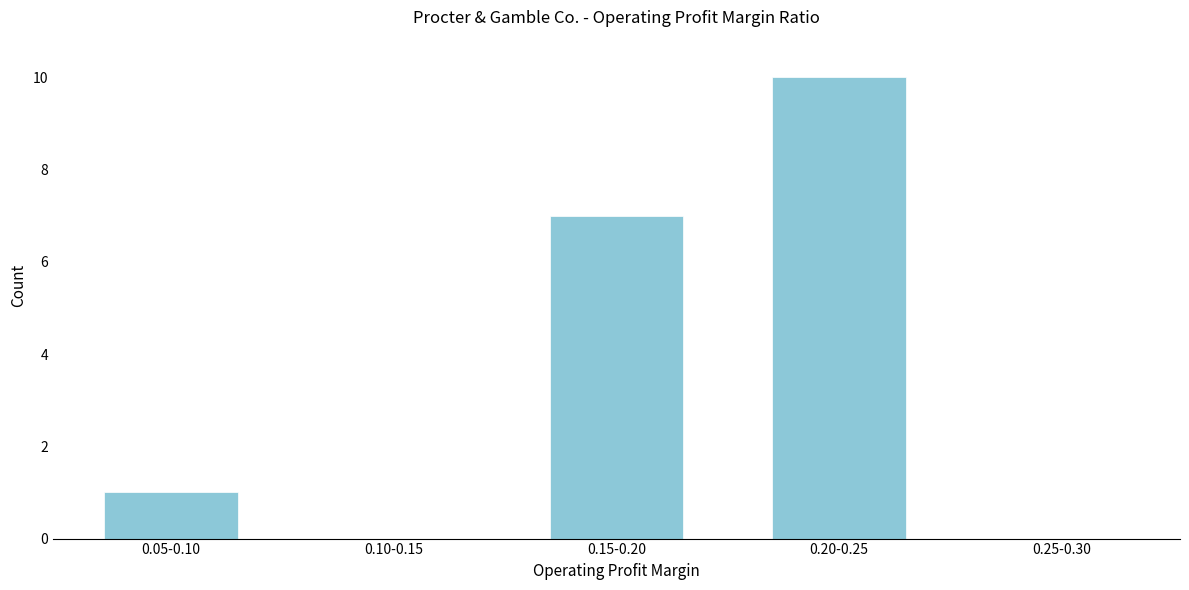

Reading left to right, what are all the values shown in this chart?

0.05-0.10=1	0.10-0.15=0	0.15-0.20=7	0.20-0.25=10	0.25-0.30=0